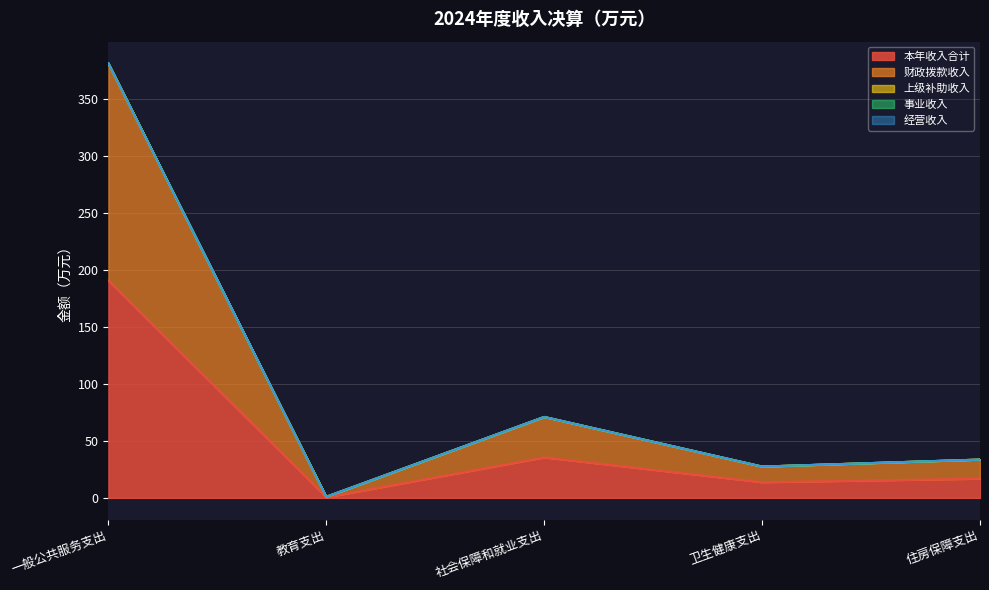

Which series has the largest range (max minus min)?

本年收入合计